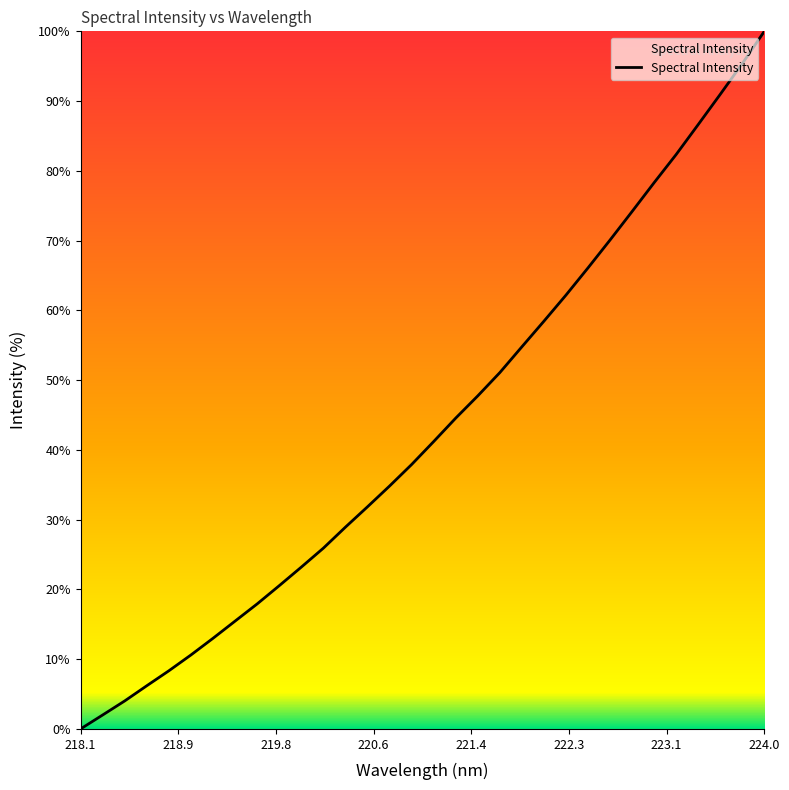

What is the sum of all values?

1384.7